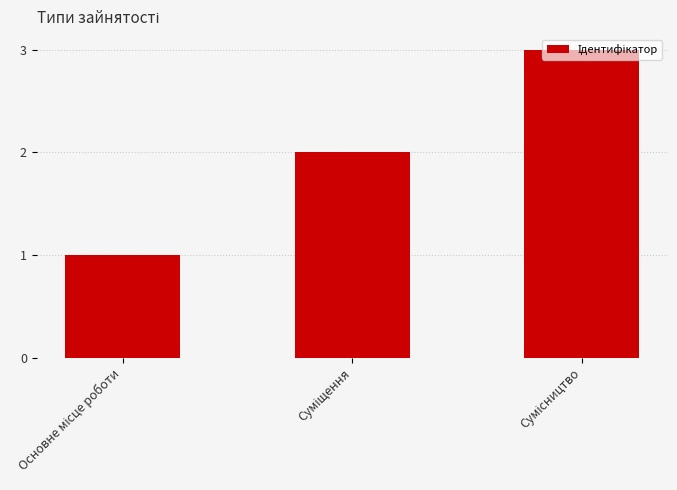

What is the sum of all values?

6